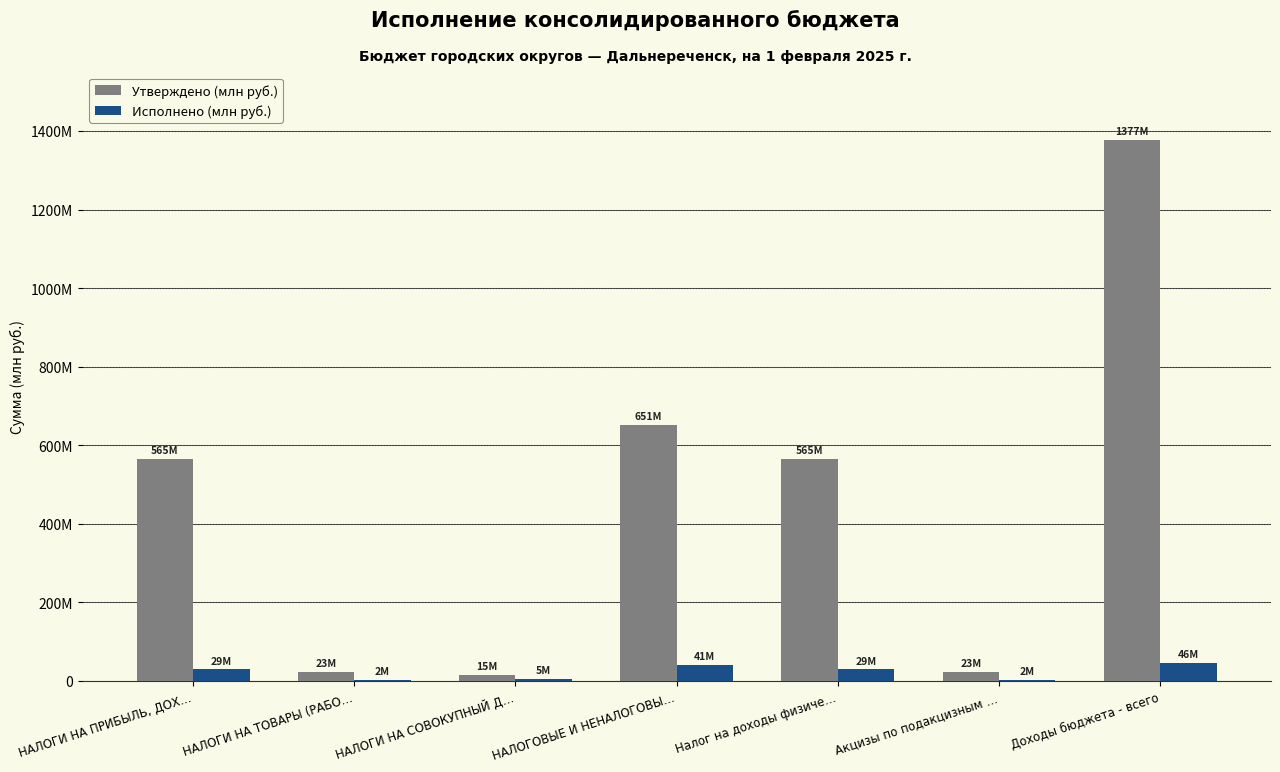

What are all the series names shown in the legend?

Утверждено (млн руб.), Исполнено (млн руб.)